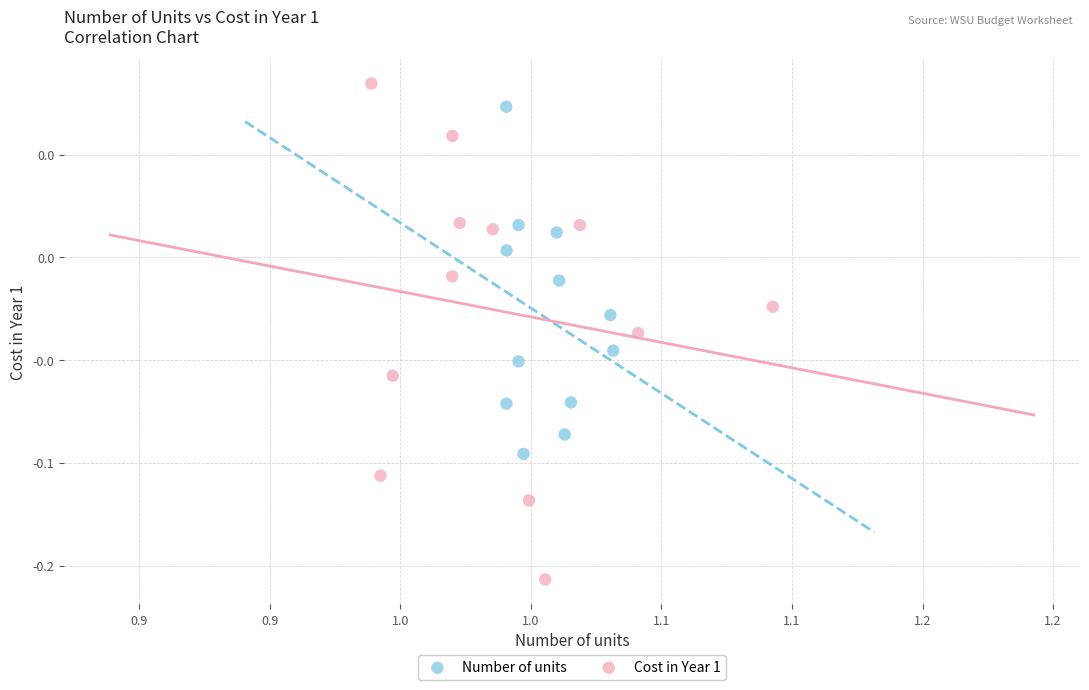

Which series contains the lowest Y value?

Cost in Year 1